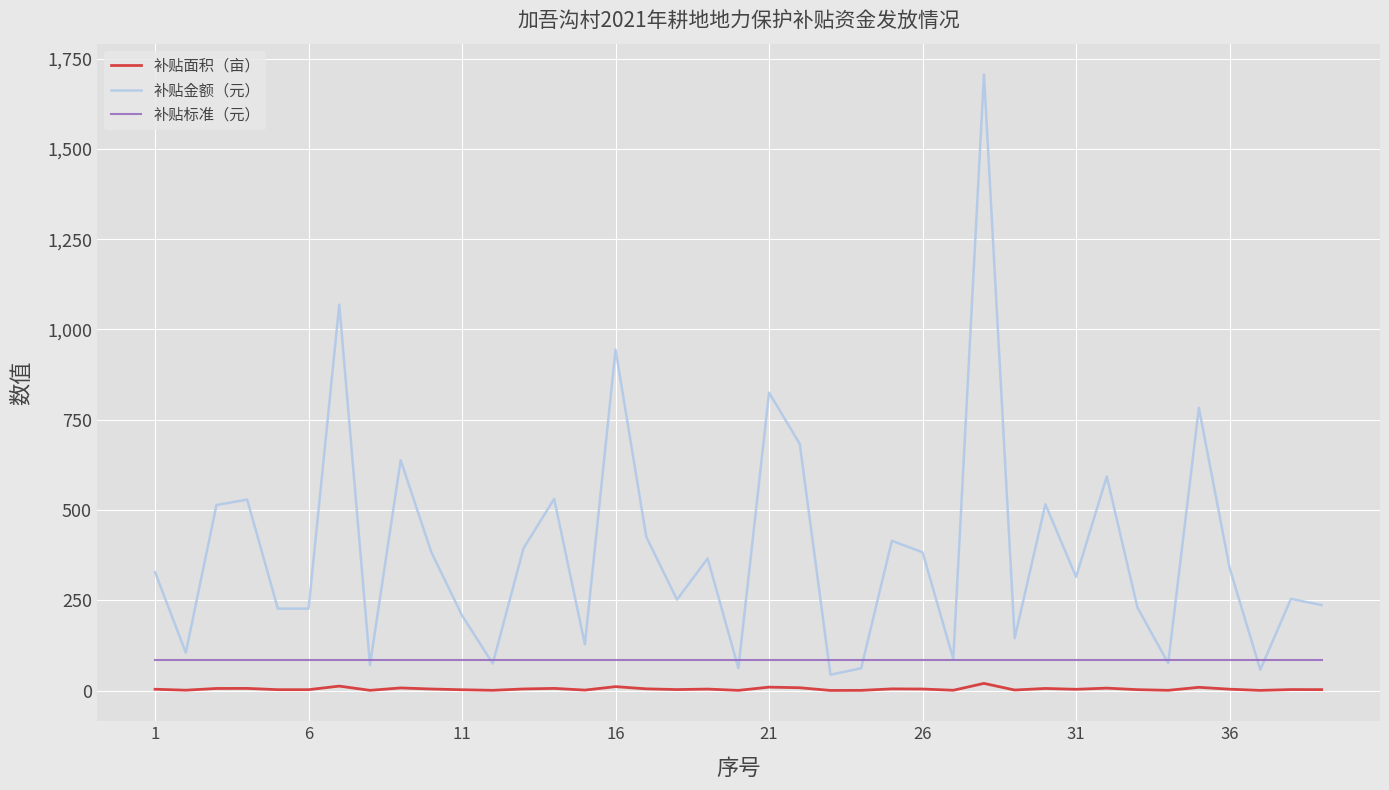

True or false: 补贴标准（元） and 补贴面积（亩） intersect in this chart.

False